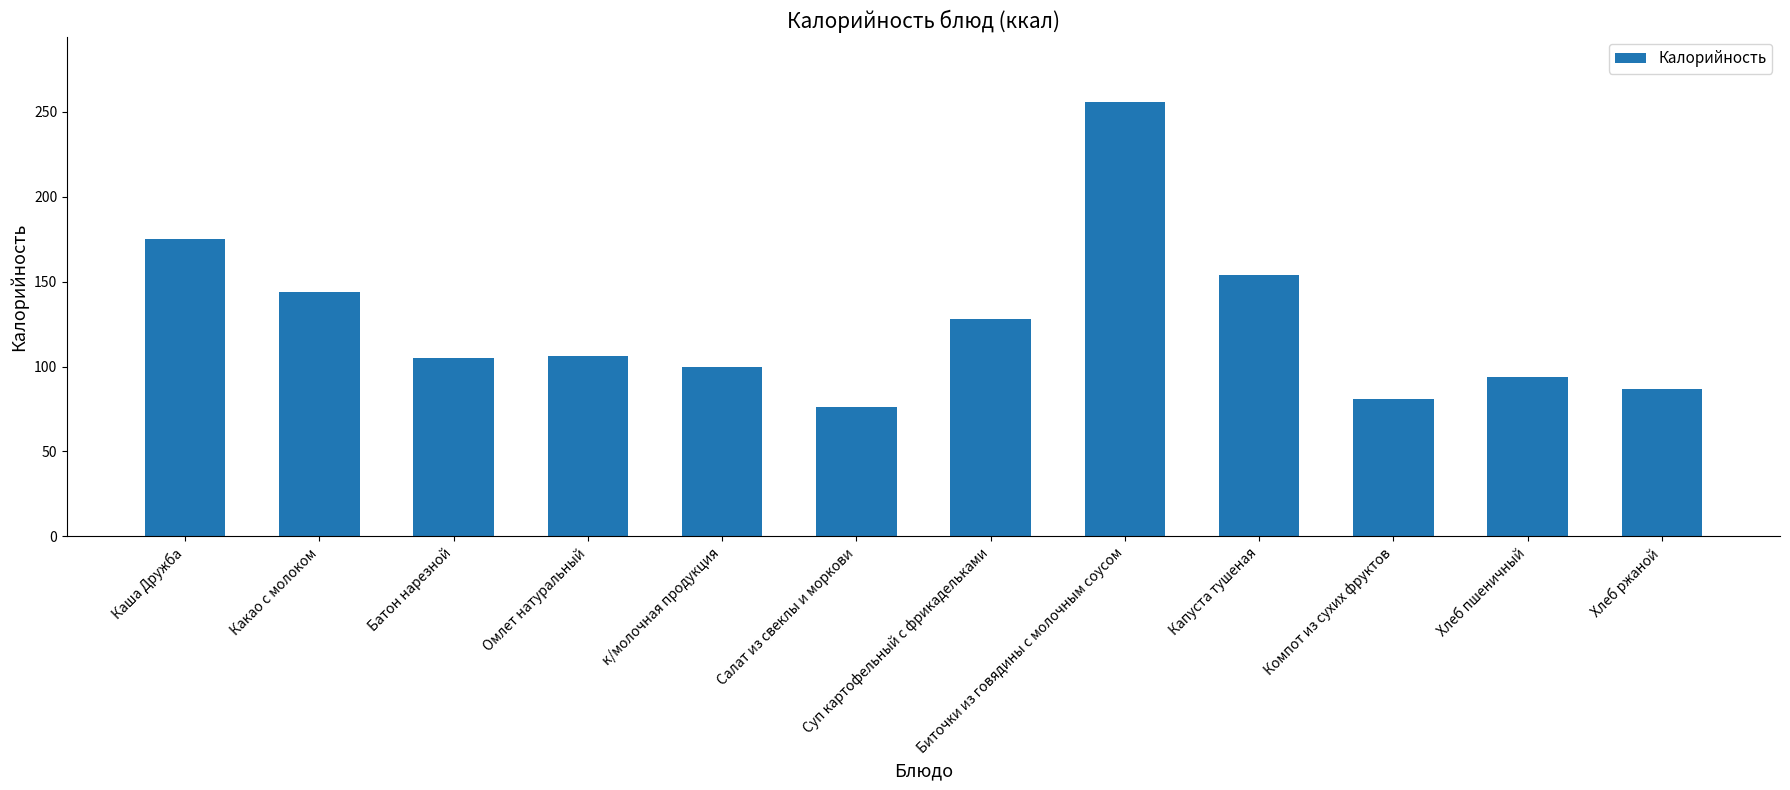

What is the label of the 6th bar from the right?

Суп картофельный с фрикадельками